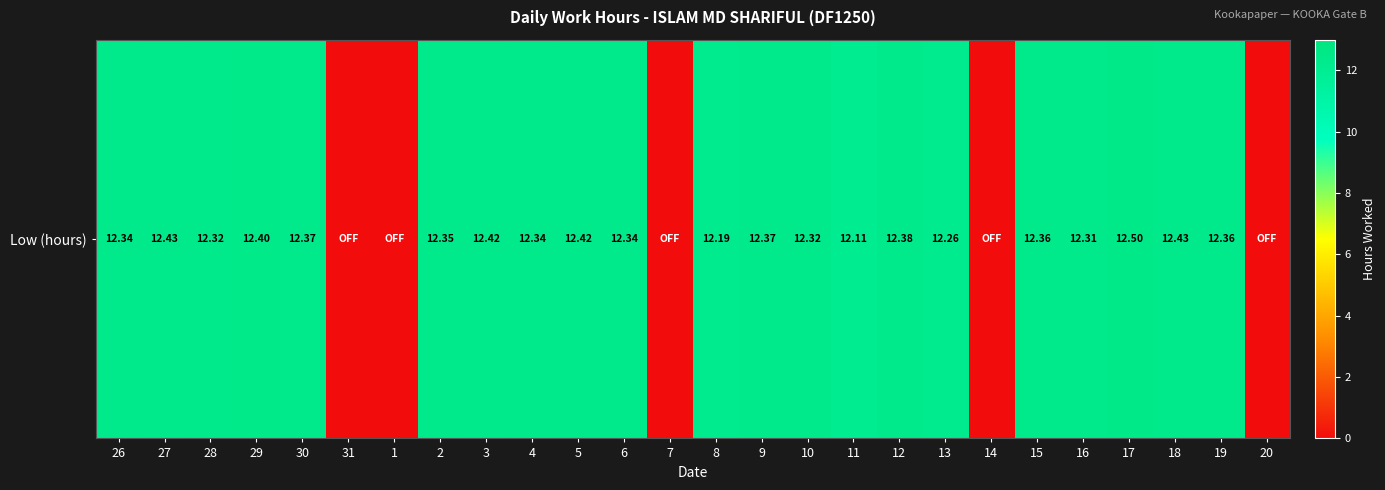

At which category does the chart reach its peak across all series?

17